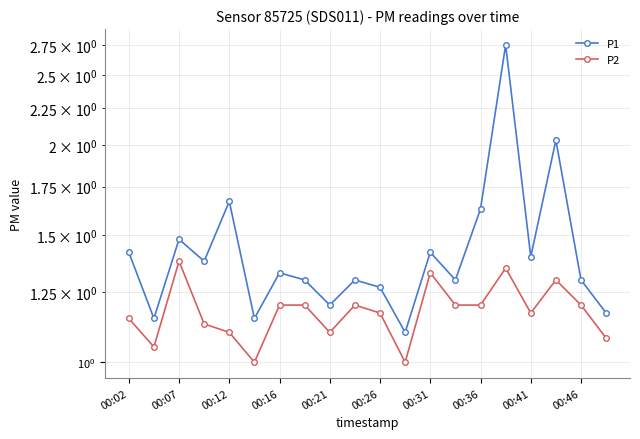

At which category is the sum across all series the highest?

15